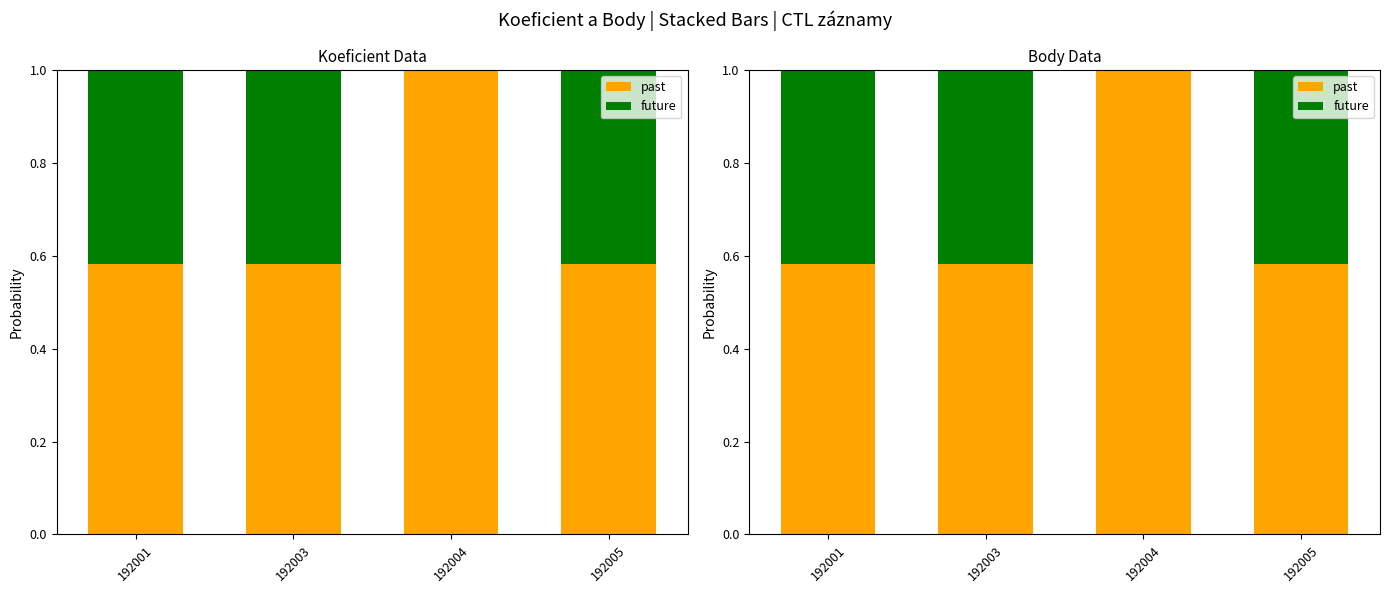

Rank the series by their maximum value, from lowest to highest.

future, past